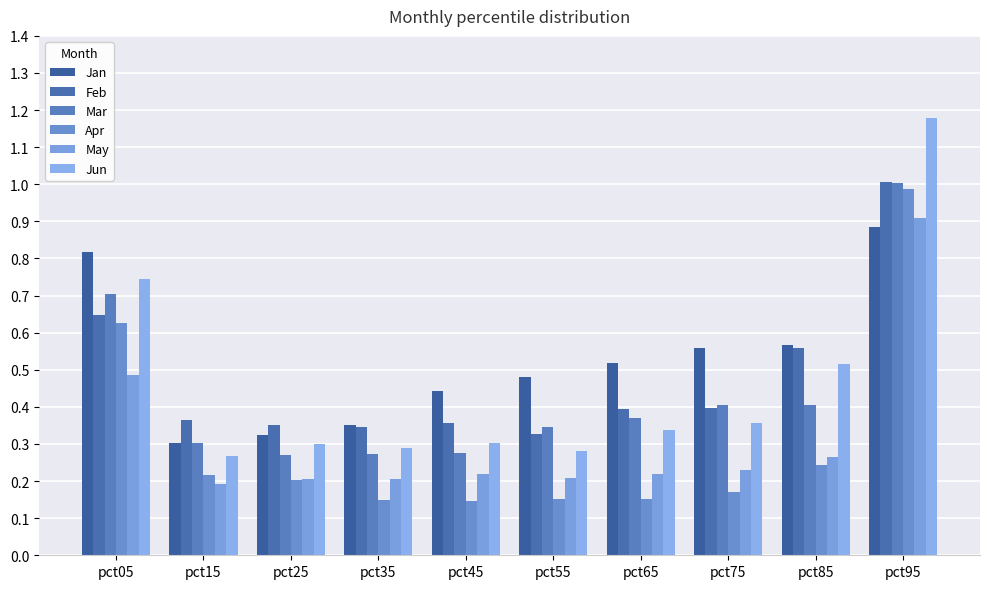

What is the difference between the second highest and minimum values in the Feb series?

0.3